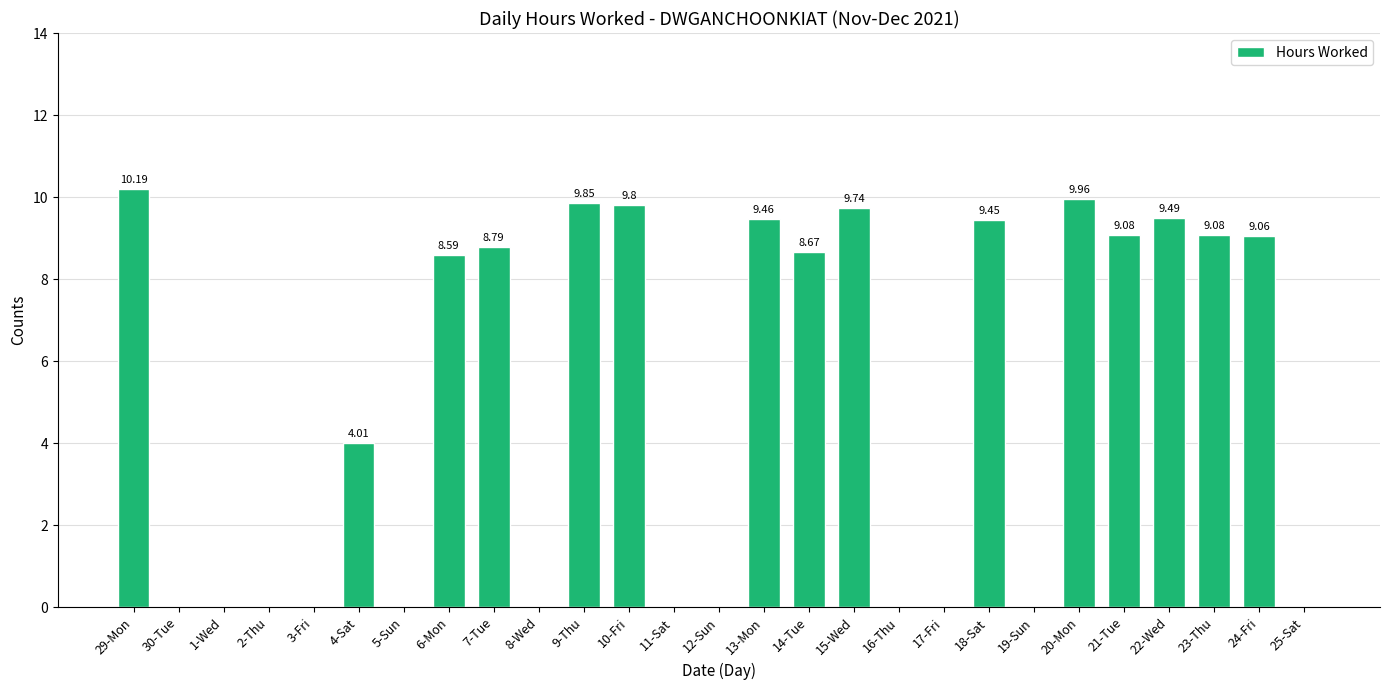

The value at 5-Sun is -6.6. True or false?

False